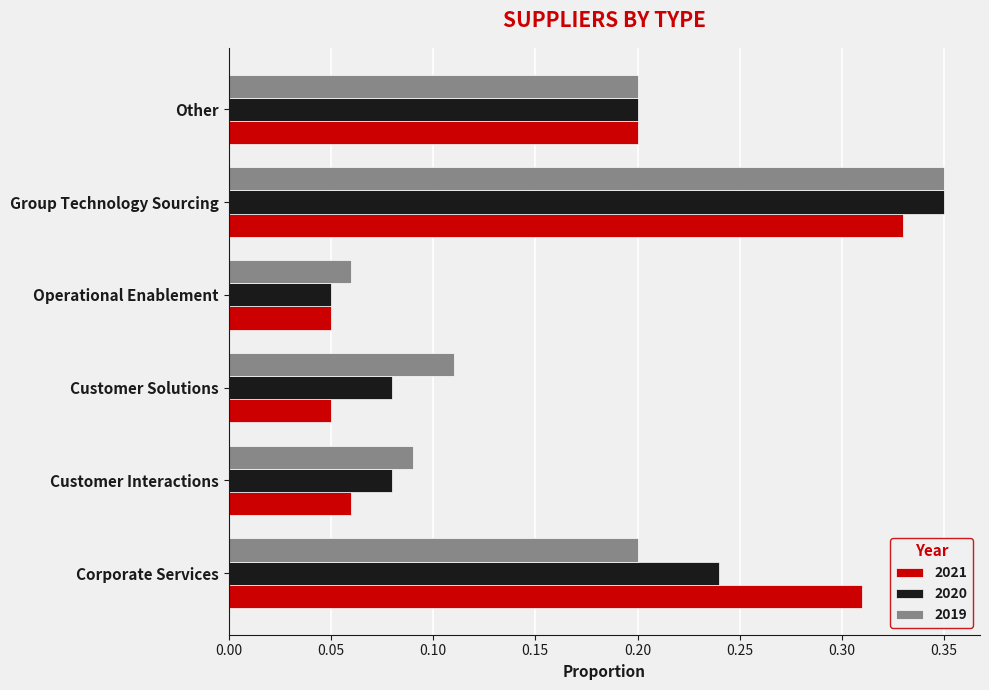

Between Corporate Services and Customer Solutions, which series saw the biggest shift?

2021